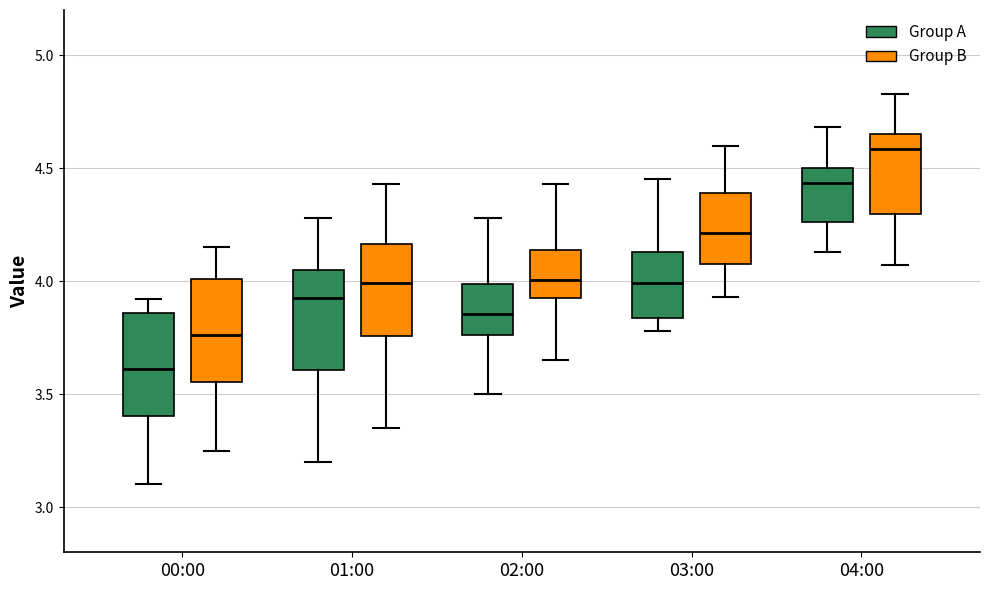

Where does the median line of the box for 01:00 (Group B) sit on the y-axis? The values are not printed on the chart, so give them approximately, as read against the axis.

4.00